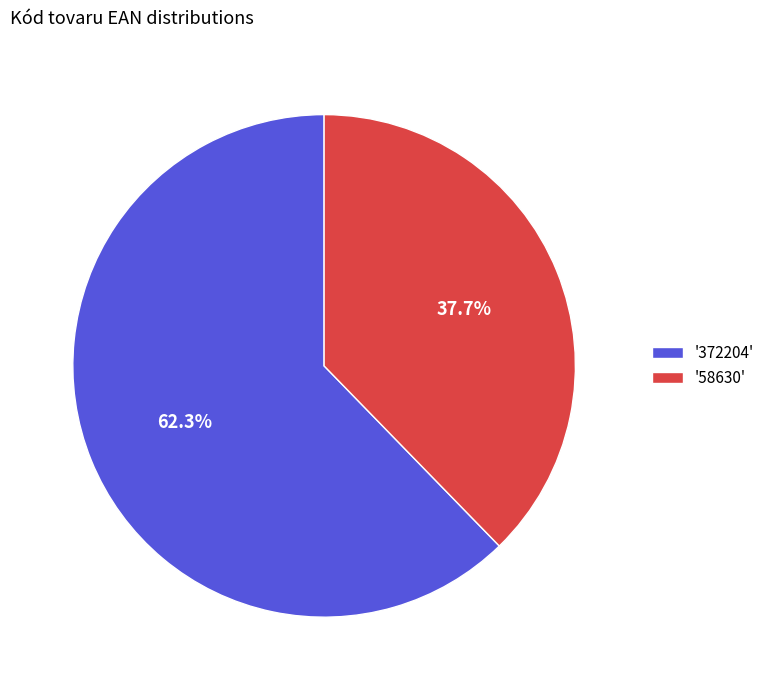

What portion of the pie excludes '372204'?

37.7%